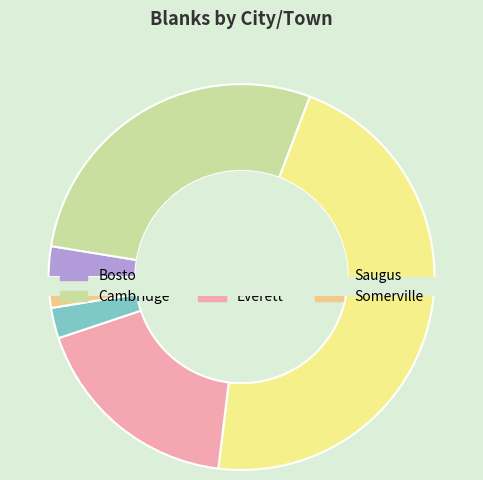

Is there any slice that represents more than half of the pie?

No